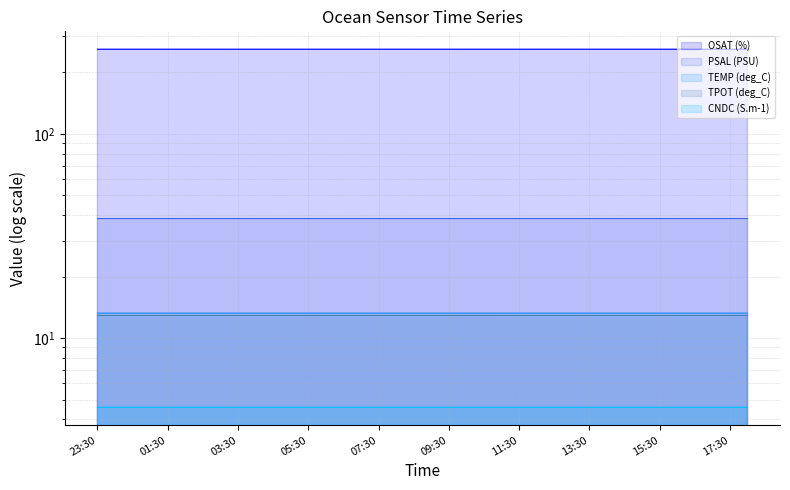

What is the approximate value of OSAT (%) at 2020-04-05T02:30:01?

259.7